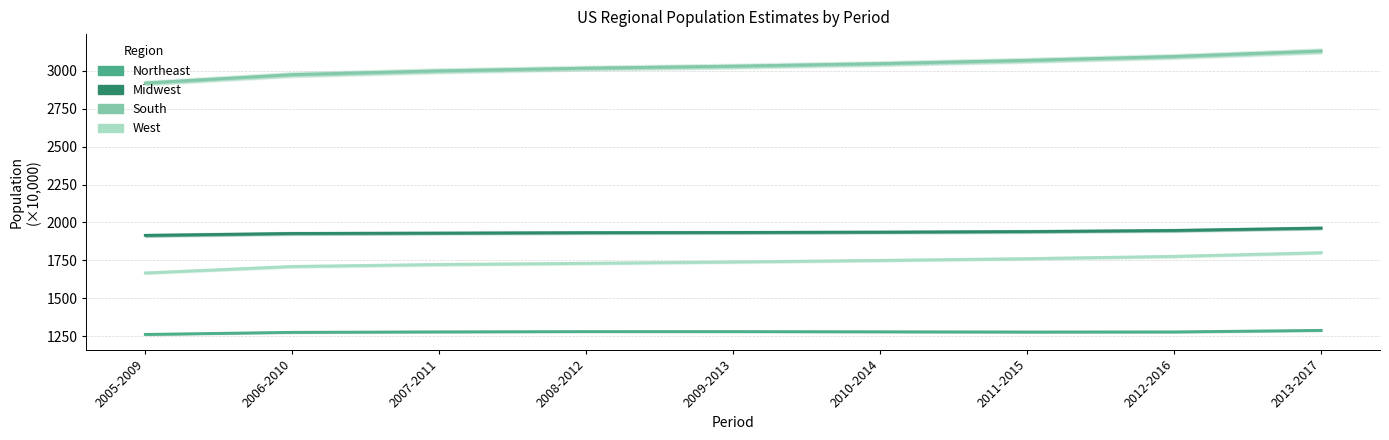

What is the lowest value of the South series?

2918.3